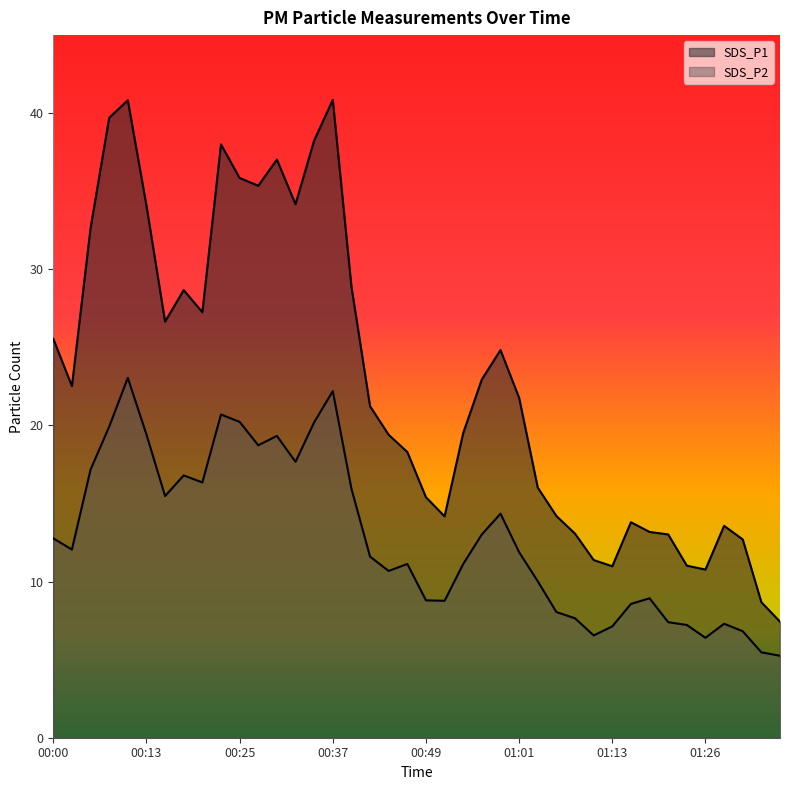

Where is the first local minimum for SDS_P2?

00:03